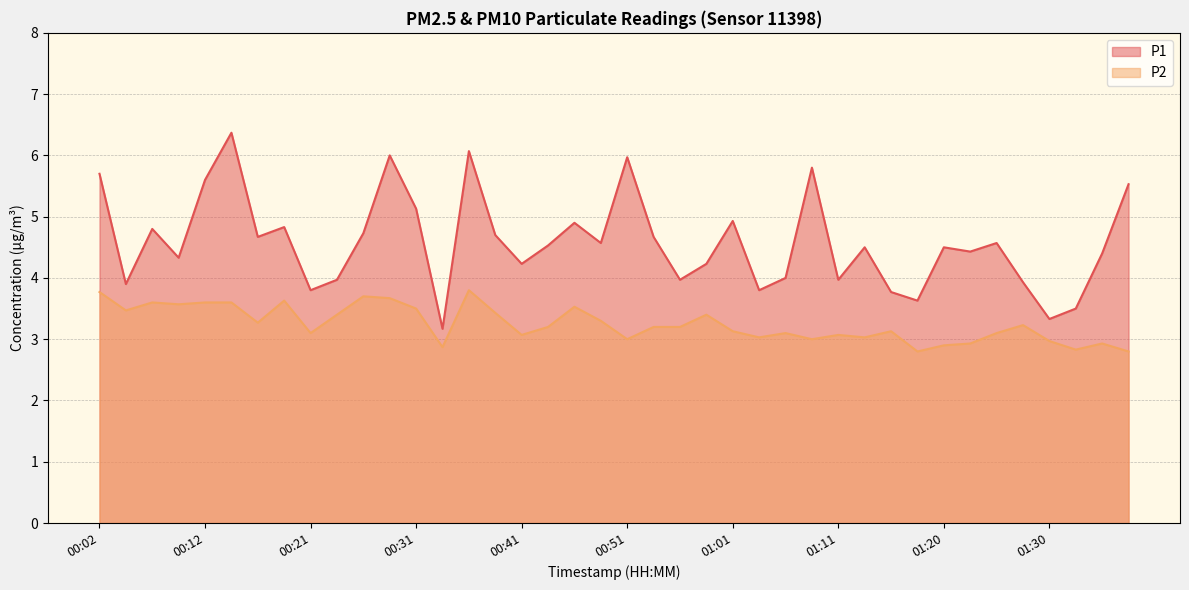

What is the value of the P1 point at the 32nd from the left?

3.6